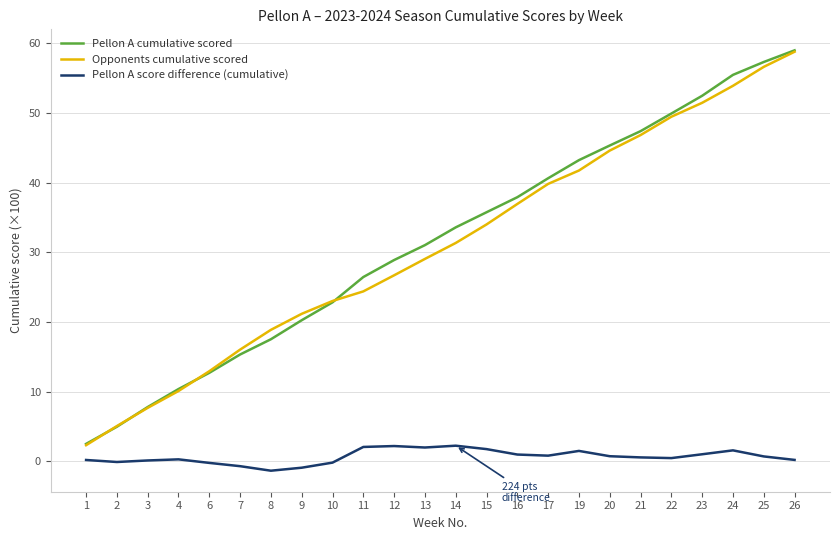

The Pellon A cumulative scored series shows 33.6 at 14. True or false?

True